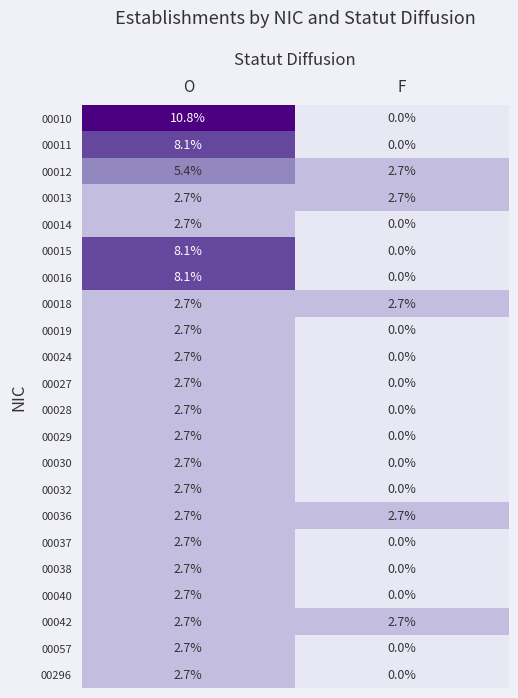

Between O and F, which series saw the biggest shift?

00010